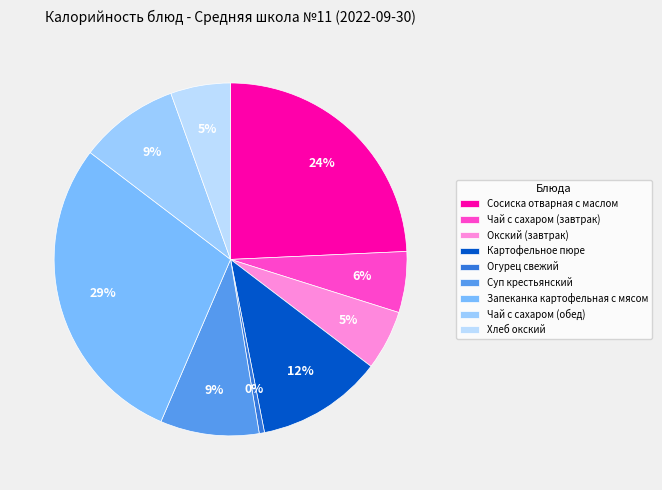

Rank the categories by value from lowest to highest.

Огурец свежий, Окский (завтрак), Хлеб окский, Чай с сахаром (завтрак), Суп крестьянский, Чай с сахаром (обед), Картофельное пюре, Сосиска отварная с маслом, Запеканка картофельная с мясом